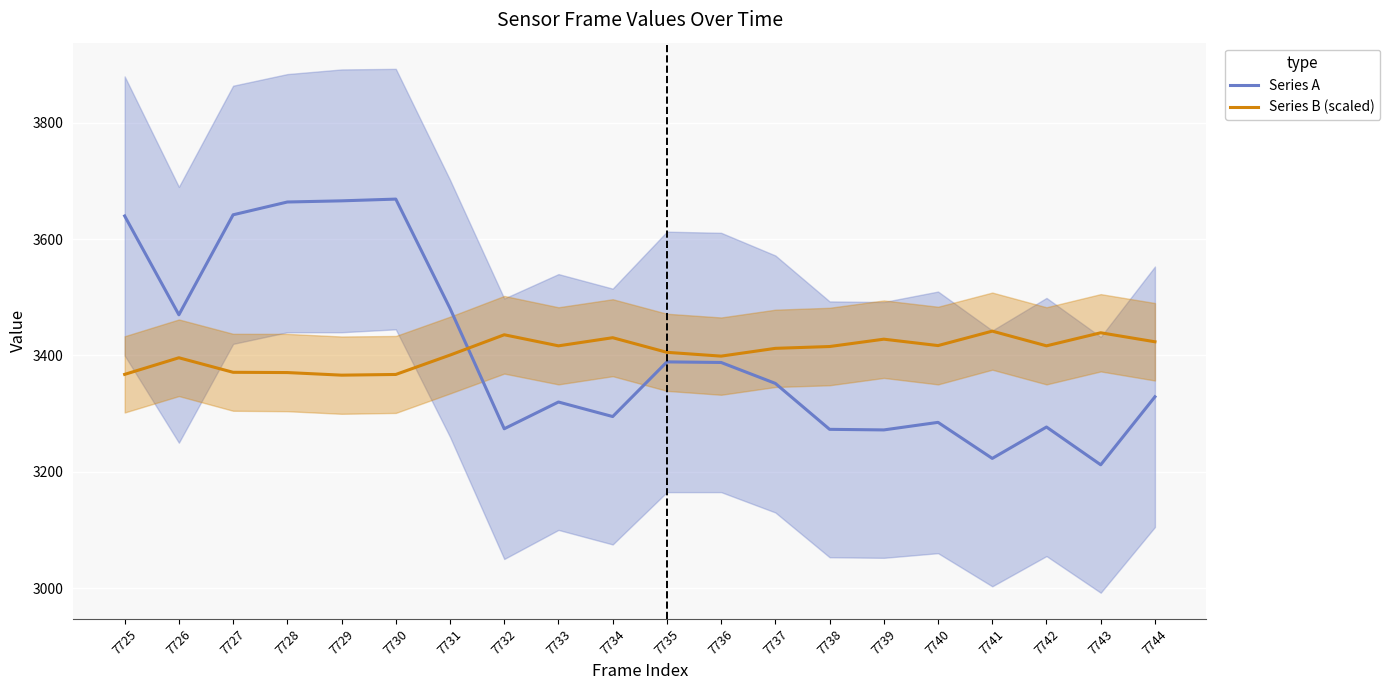

What is the value of the Series B (scaled) point at the 12th from the left?

3398.9